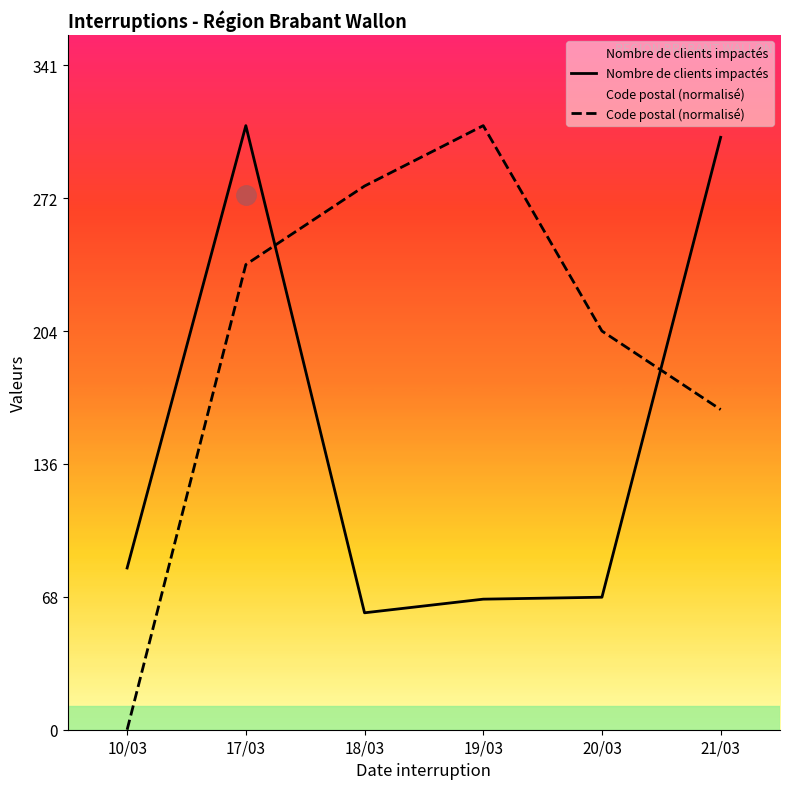

What is the sum of all Nombre de clients impactés values?

892.0